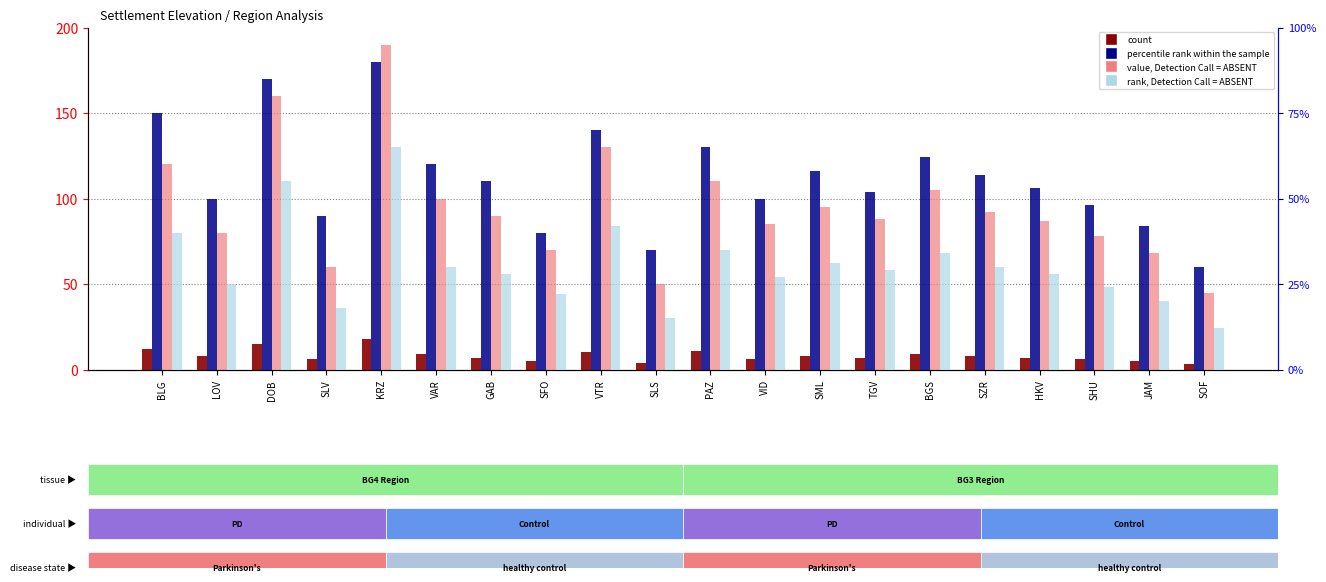

What is the value of the value, Detection Call = ABSENT bar at the 1st from the left?

120